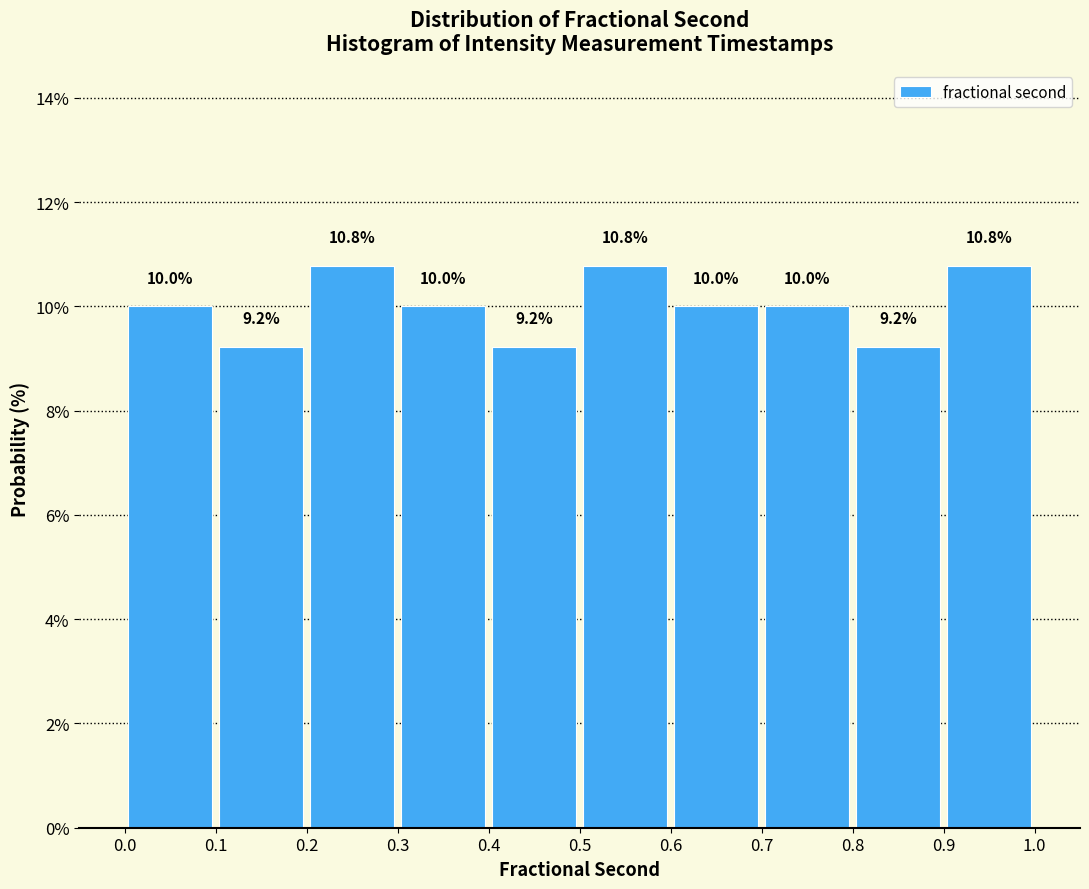

Reading left to right, list every bar in this chart as the range it spans on the x-axis followed by its height.

0.0 to 0.1: 10.0
0.1 to 0.2: 9.2
0.2 to 0.3: 10.8
0.3 to 0.4: 10.0
0.4 to 0.5: 9.2
0.5 to 0.6: 10.8
0.6 to 0.7: 10.0
0.7 to 0.8: 10.0
0.8 to 0.9: 9.2
0.9 to 1.0: 10.8